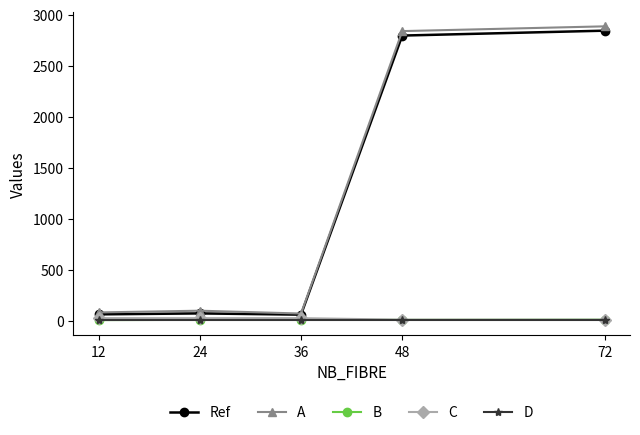

What value does the Ref series have at 48?

2793.6